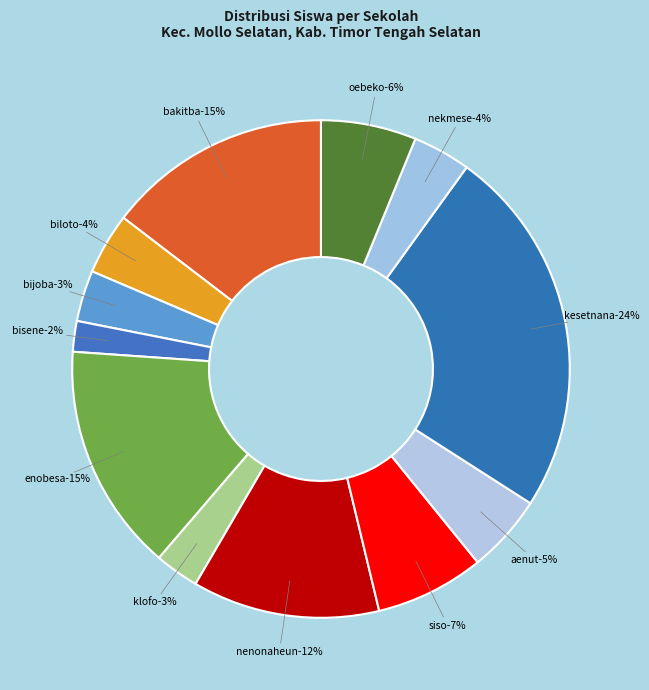

What percentage is the SD INPRES BIJOBA slice, to the nearest percent?

3%